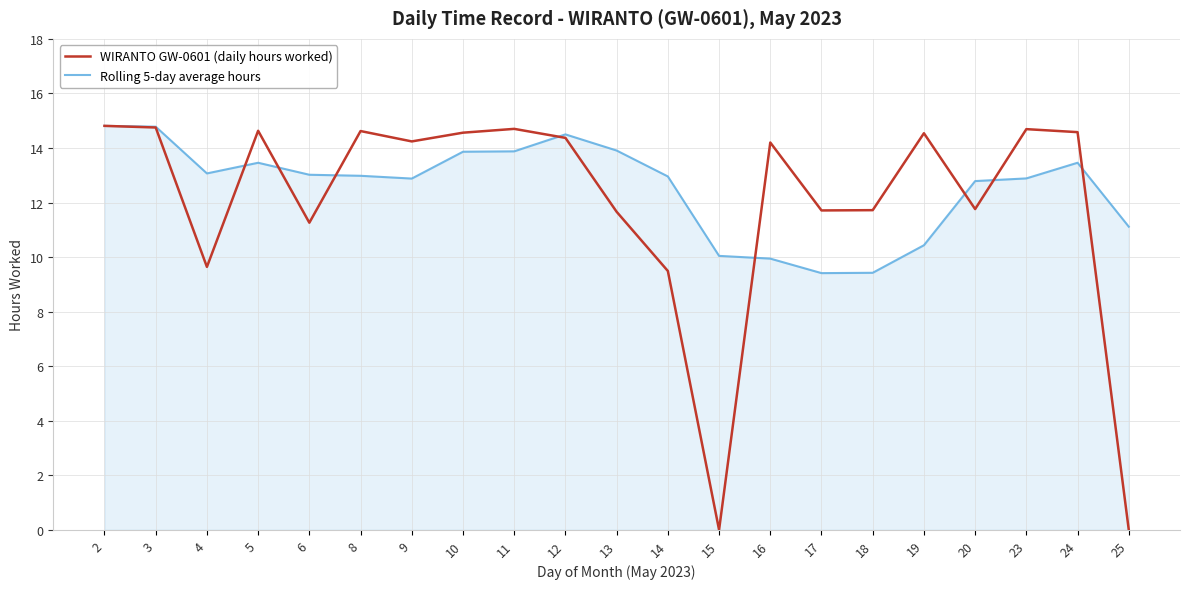

What value does the Rolling 5-day average hours series have at 4?

13.1